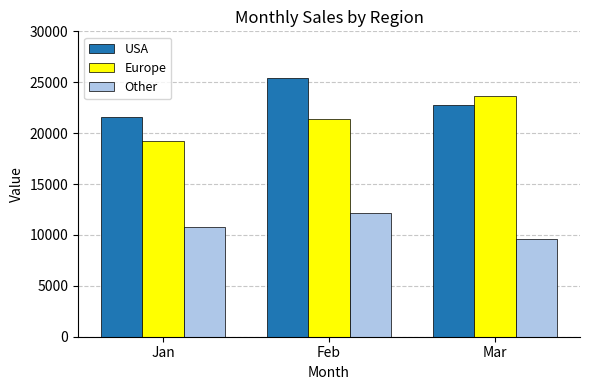

Which series changed the most between Jan and Feb?

USA